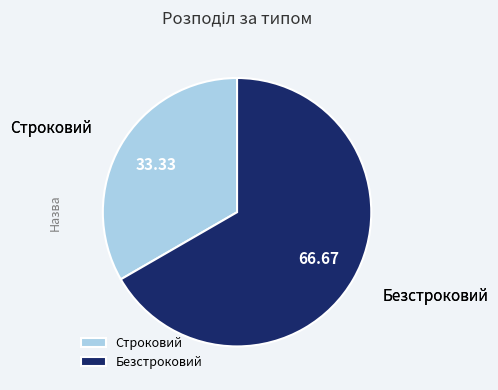

How many segments does this pie chart have?

2